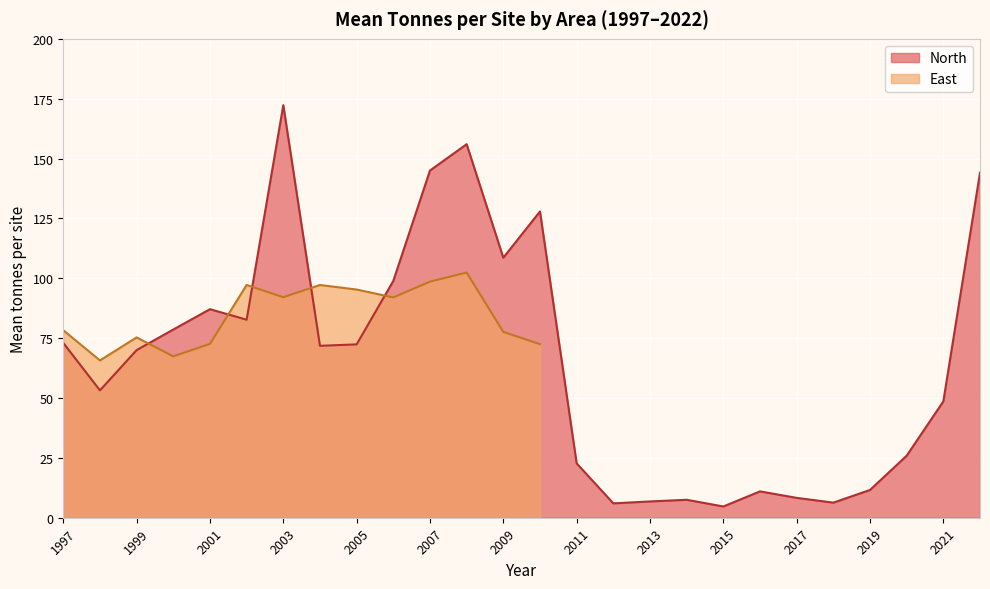

True or false: the data shows 9.9 at 2018.

False